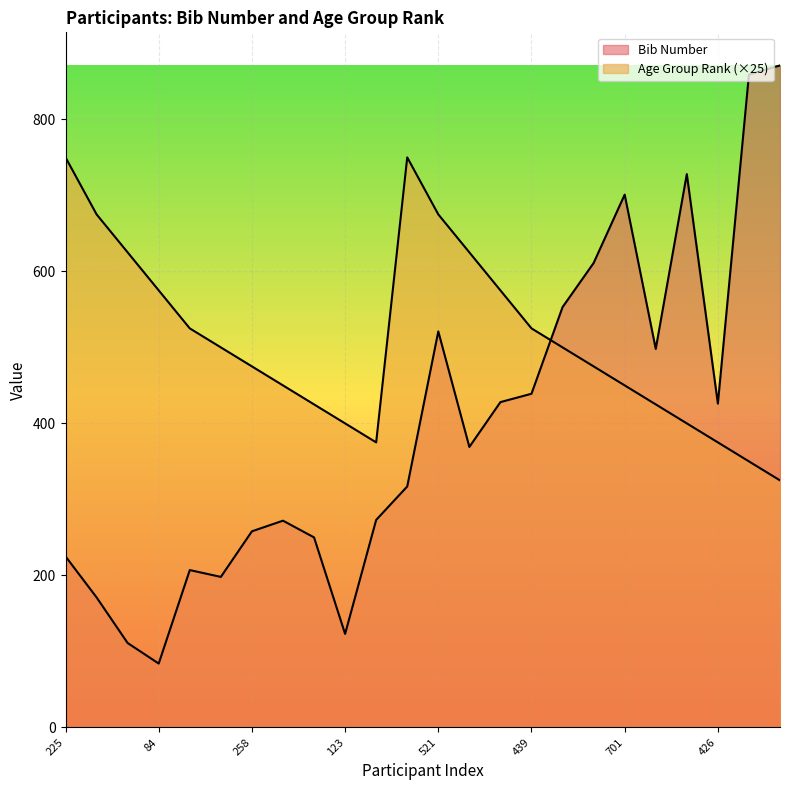

What are all the series names shown in the legend?

Bib Number, Age Group Rank